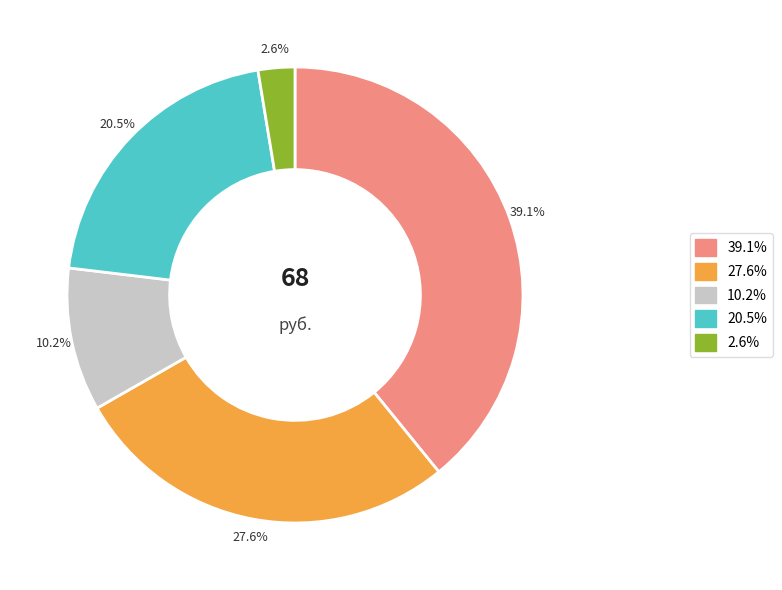

Is there any slice that represents more than half of the pie?

No